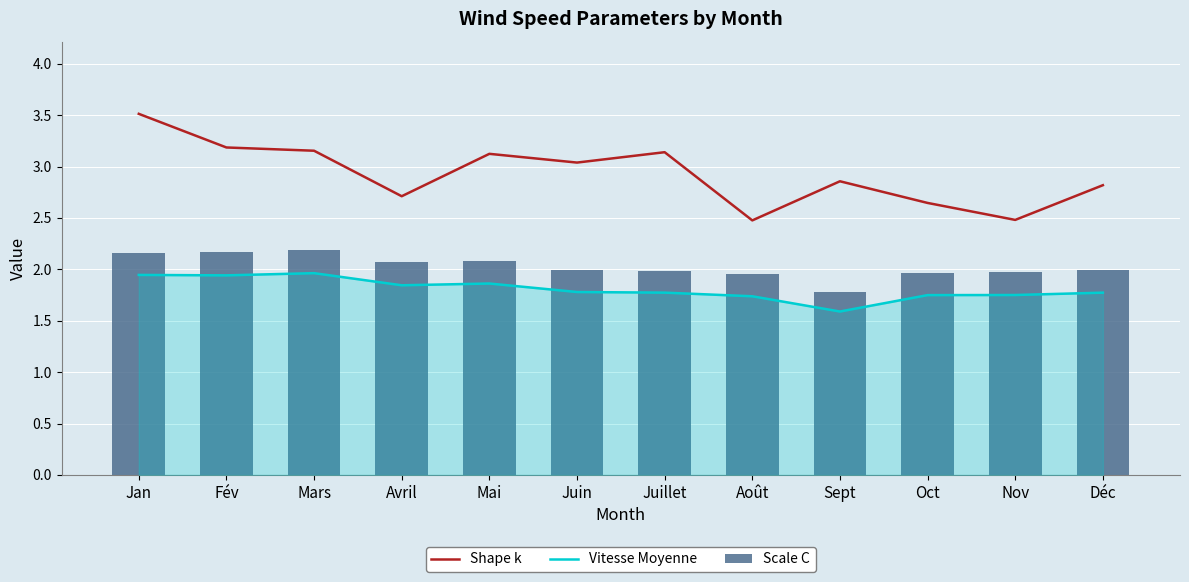

Which category has the lowest value in the Scale C series?

Sept